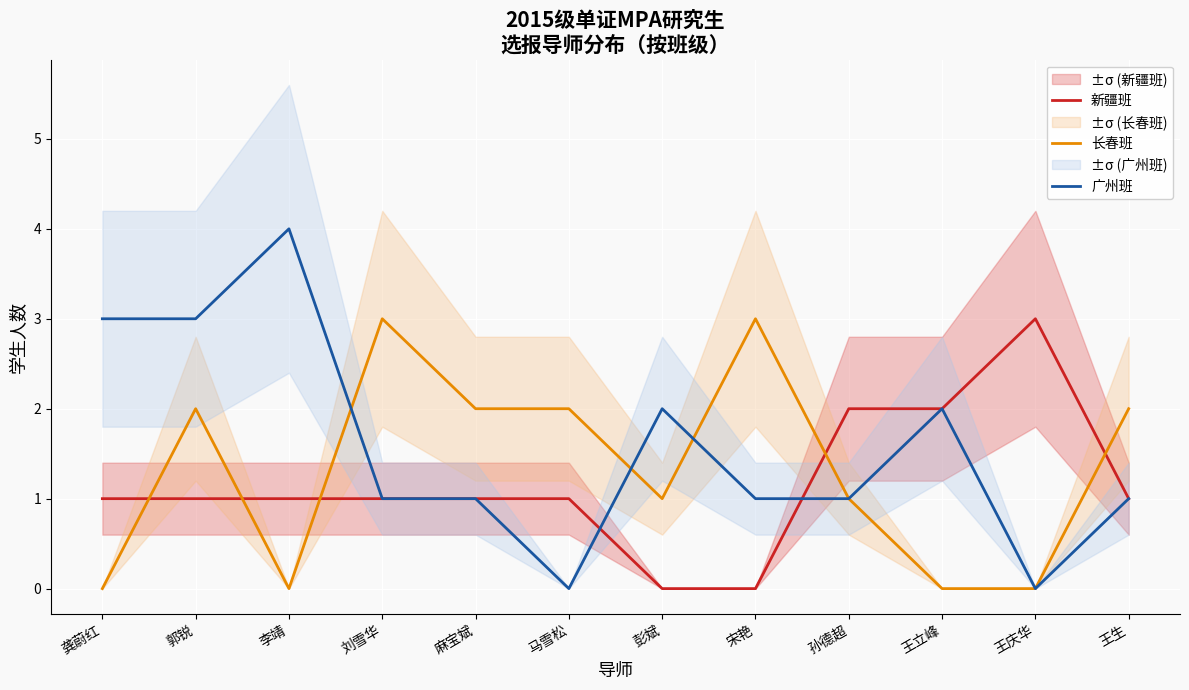

What is the approximate value of 广州班 at 麻宝斌?

1